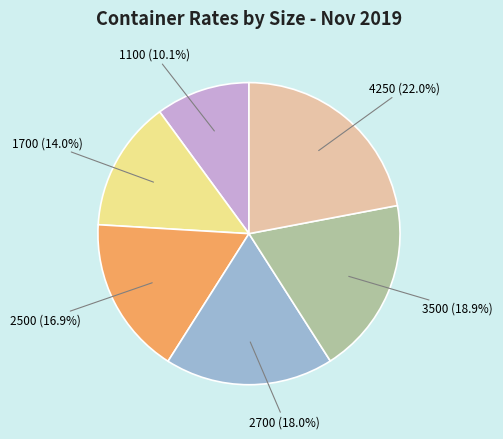

Do 4250 and 2700 together represent more than half of the pie?

No